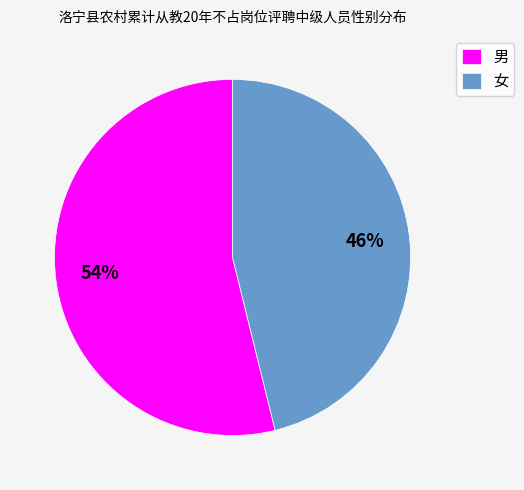

To the nearest percent, what percentage of the pie is 男?

54%